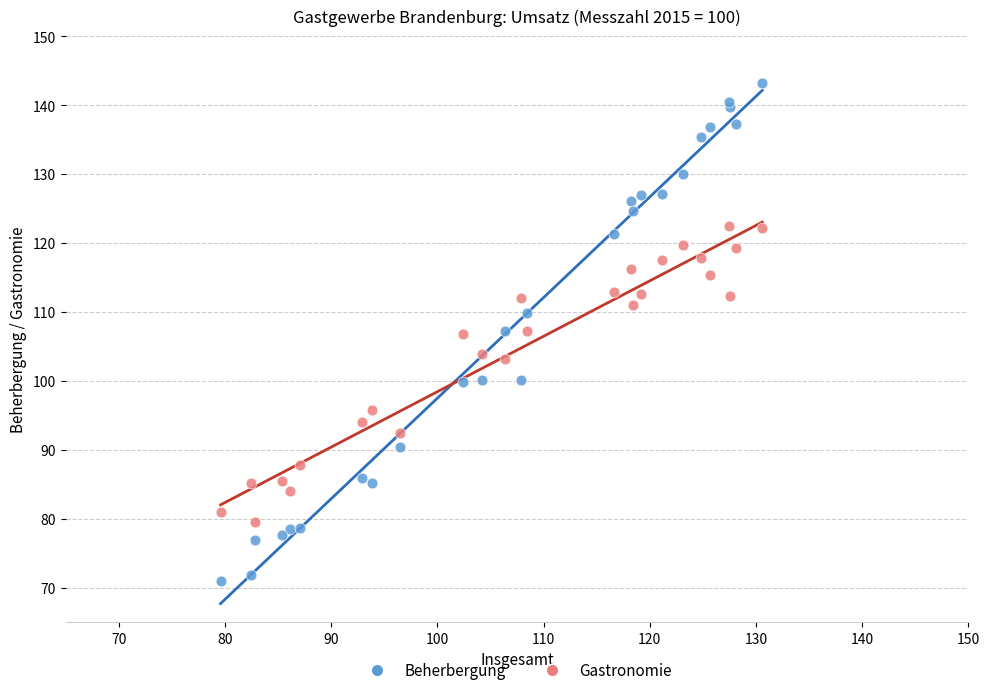

Which series contains the highest Y value?

Beherbergung